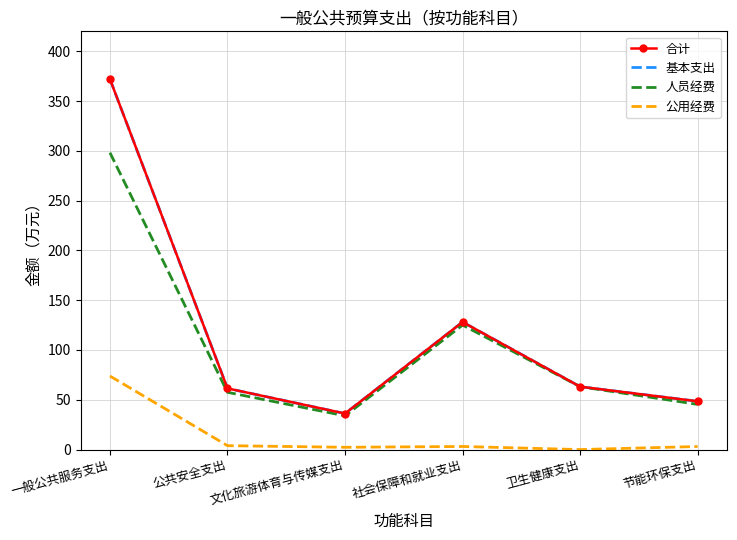

True or false: 人员经费 and 基本支出 intersect in this chart.

False